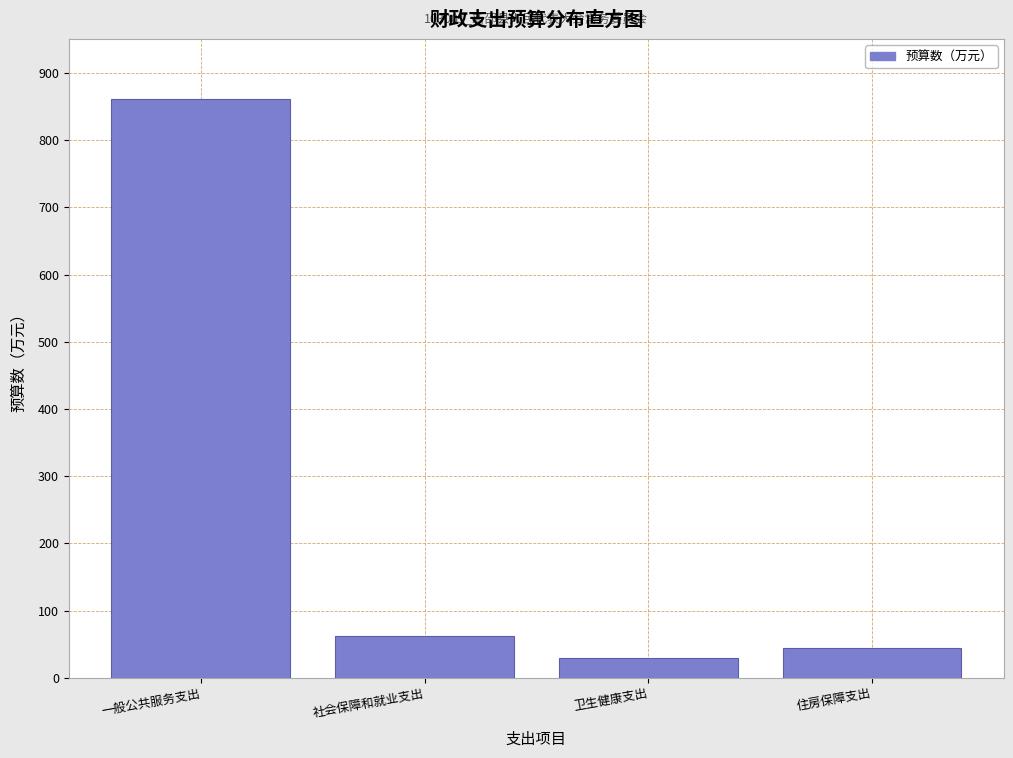

Reading left to right, extract all data points from this chart.

一般公共服务支出=860.6	社会保障和就业支出=61.7	卫生健康支出=29.5	住房保障支出=43.7